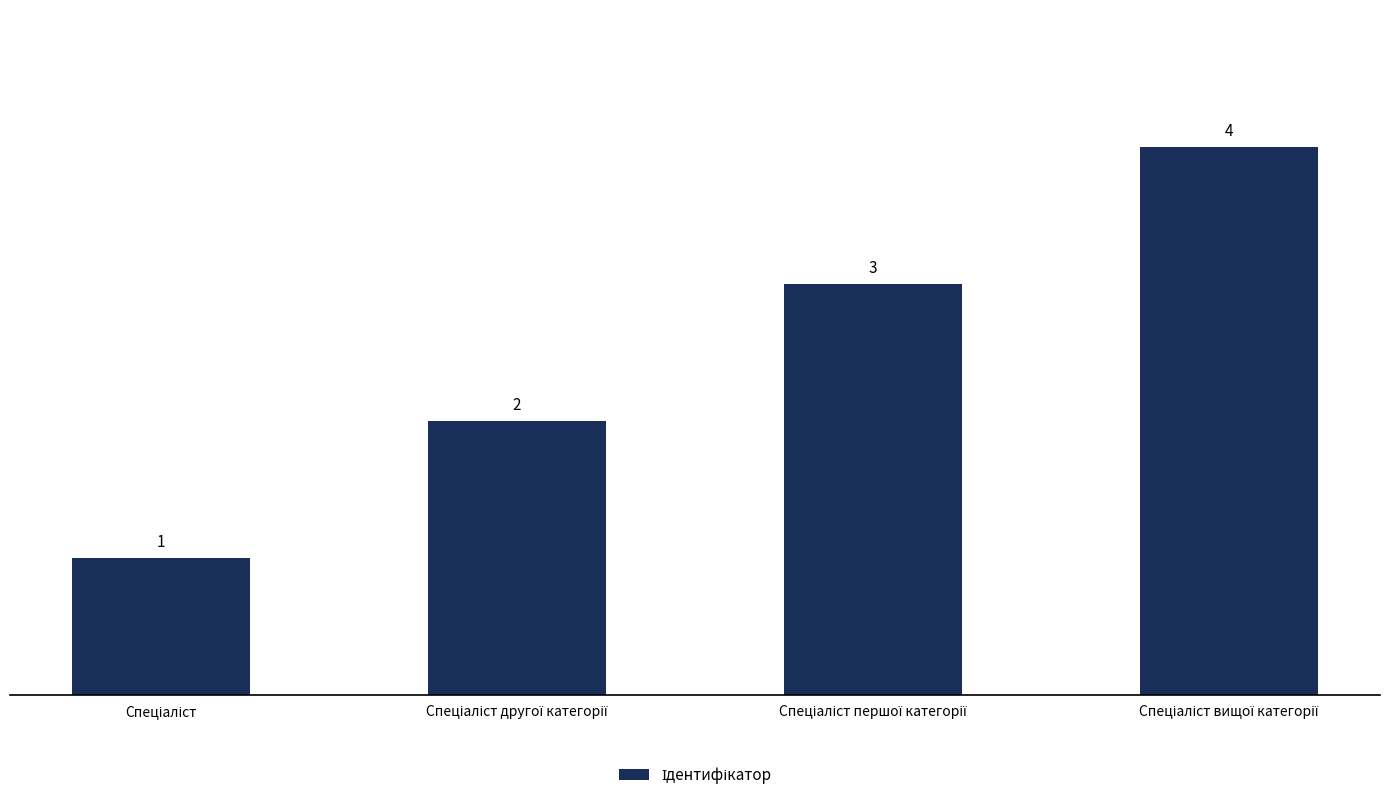

Count the values in the range 2 to 4.

3